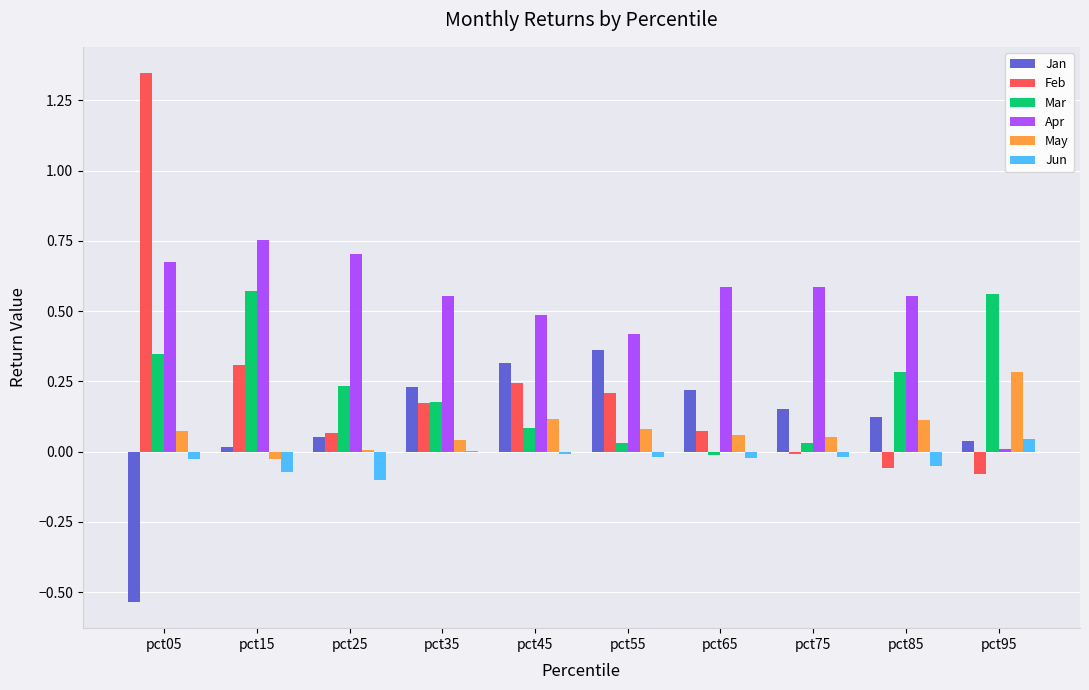

At which category is the sum across all series the highest?

pct05